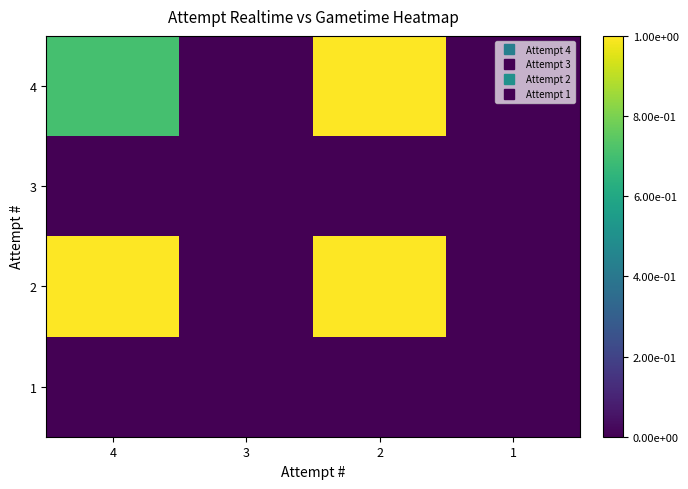

Reading left to right, what are all the values shown in this chart?

4: 4=0.7	3=0.0	2=1.0	1=0.0
3: 4=0.0	3=0.0	2=0.0	1=0.0
2: 4=1.0	3=0.0	2=1.0	1=0.0
1: 4=0.0	3=0.0	2=0.0	1=0.0